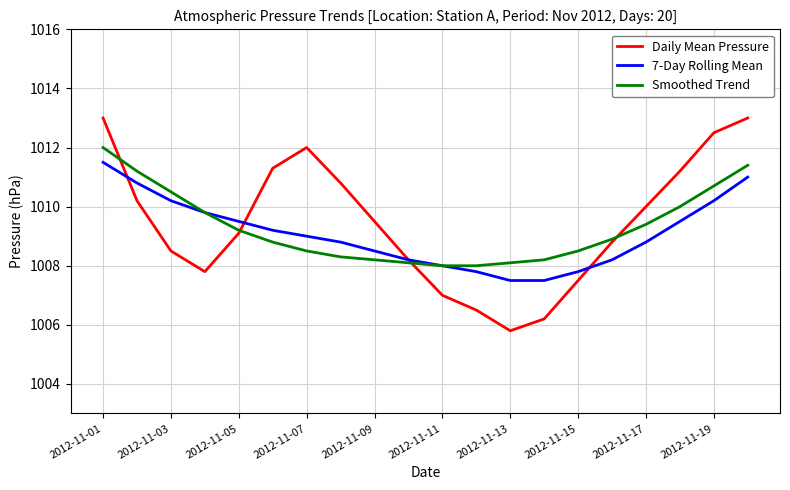

Which series has the largest range (max minus min)?

Daily Mean Pressure